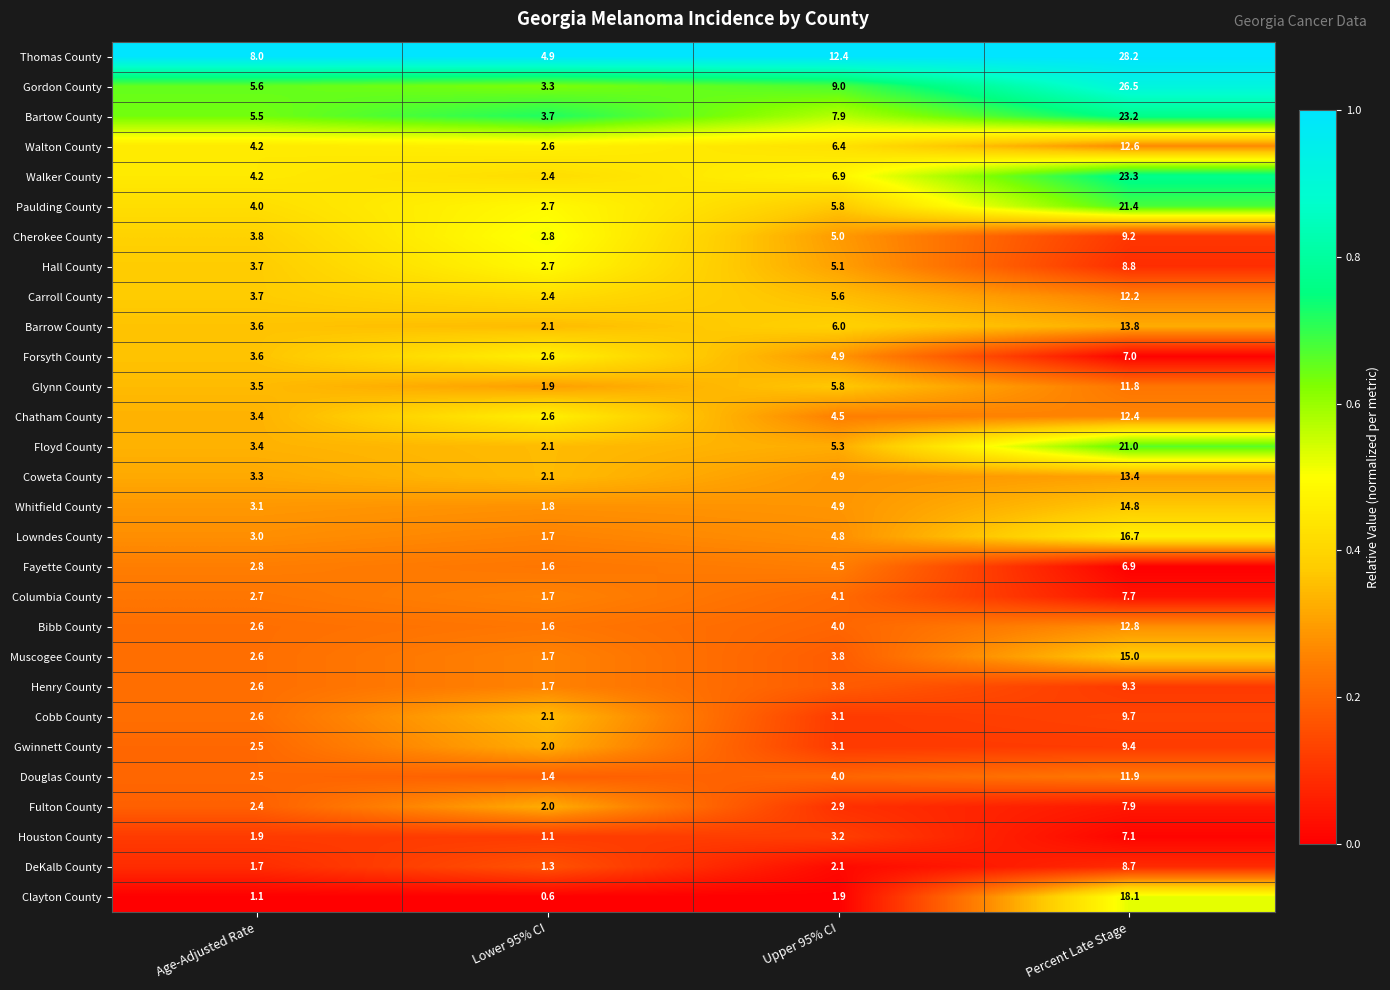

List the series in order of their peak value, highest first.

Thomas County, Gordon County, Walker County, Bartow County, Paulding County, Floyd County, Clayton County, Lowndes County, Muscogee County, Whitfield County, Barrow County, Coweta County, Bibb County, Walton County, Chatham County, Carroll County, Douglas County, Glynn County, Cobb County, Gwinnett County, Henry County, Cherokee County, Hall County, DeKalb County, Fulton County, Columbia County, Houston County, Forsyth County, Fayette County